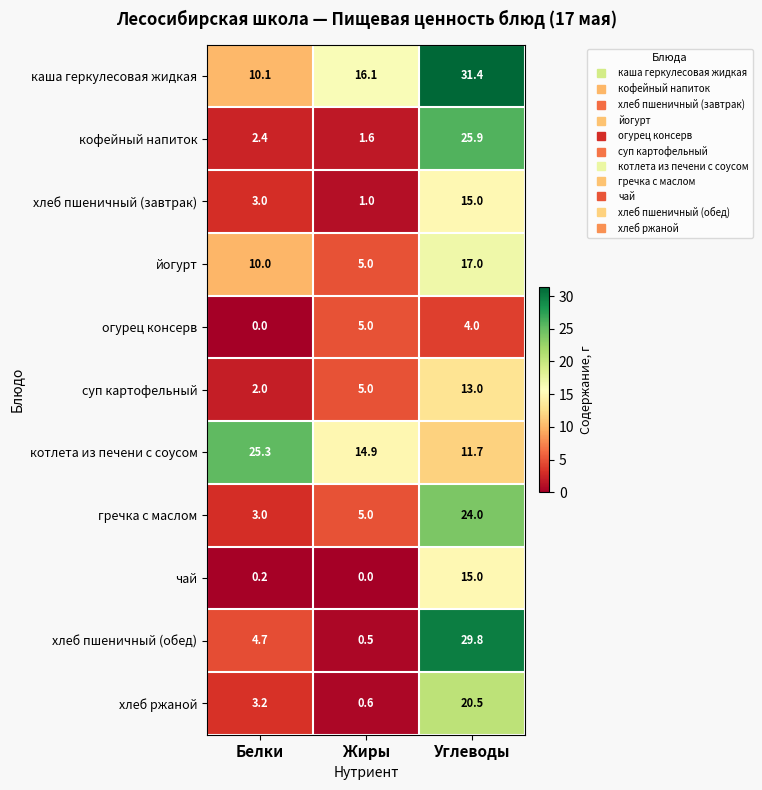

List the labels in order of гречка с маслом value, smallest first.

Белки, Жиры, Углеводы